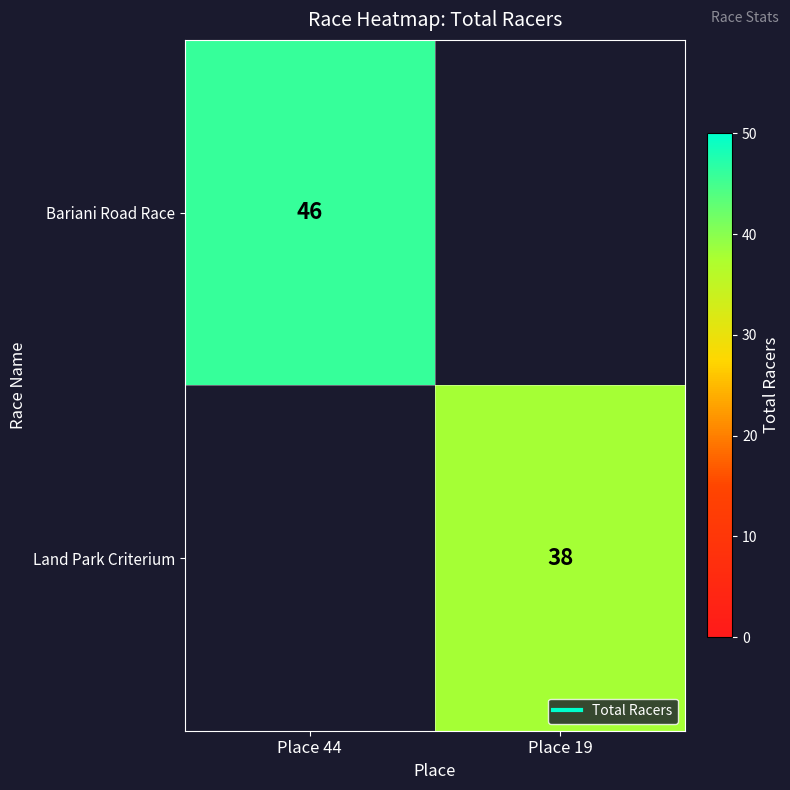

At how many categories does at least one series exceed 42?

1